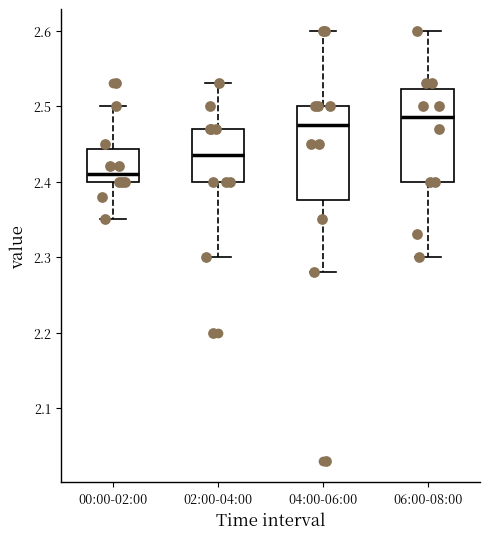

Where does the upper whisker of the box for 02:00-04:00 end on the y-axis? The values are not printed on the chart, so give them approximately, as read against the axis.

2.53